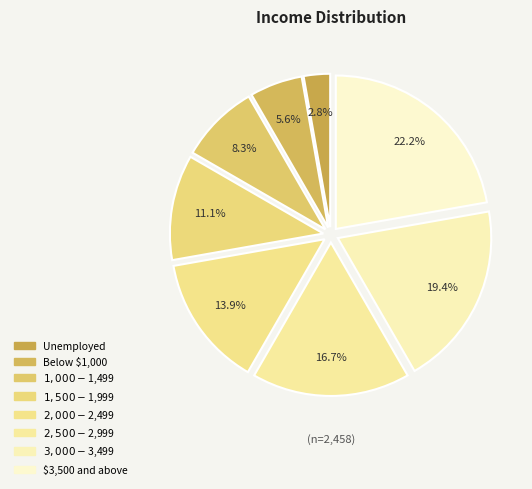

To the nearest percent, what portion does $3,000 - $3,499 represent?

19%